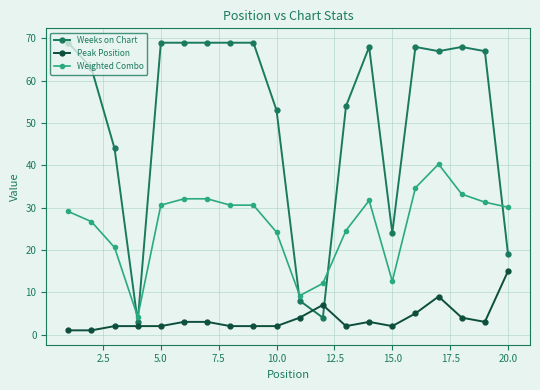

What is the difference between the maximum and minimum values in the Peak Position series?

14.0